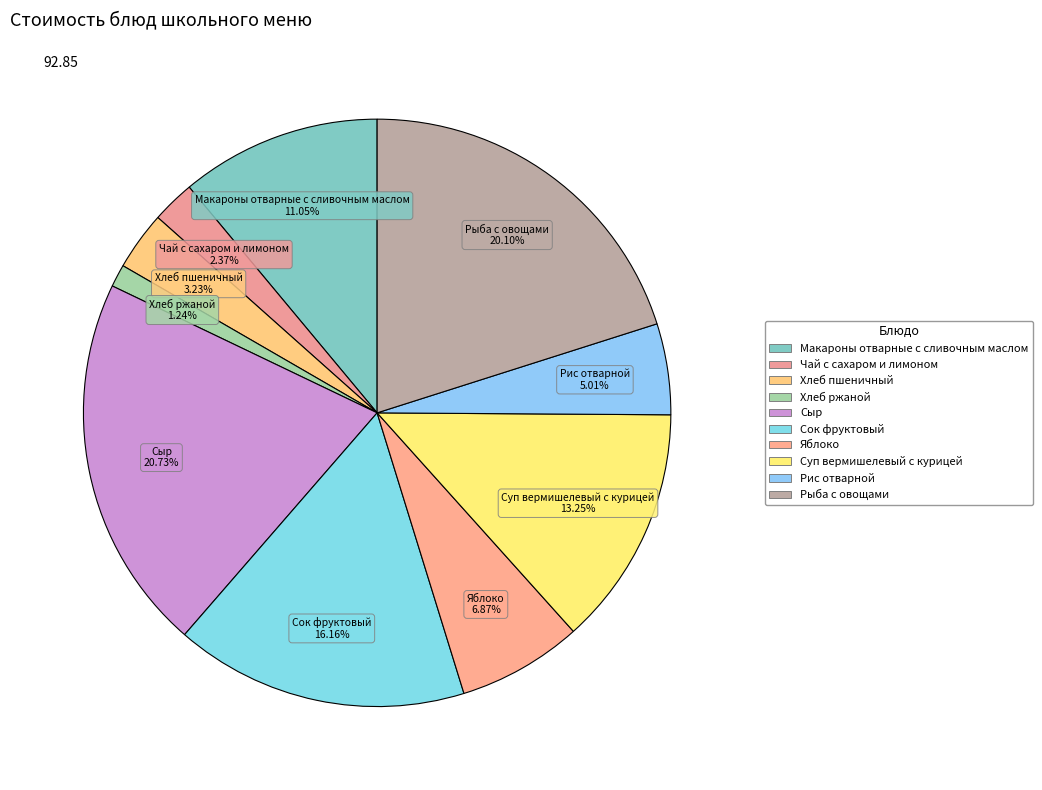

Is Яблоко the majority of the pie?

No